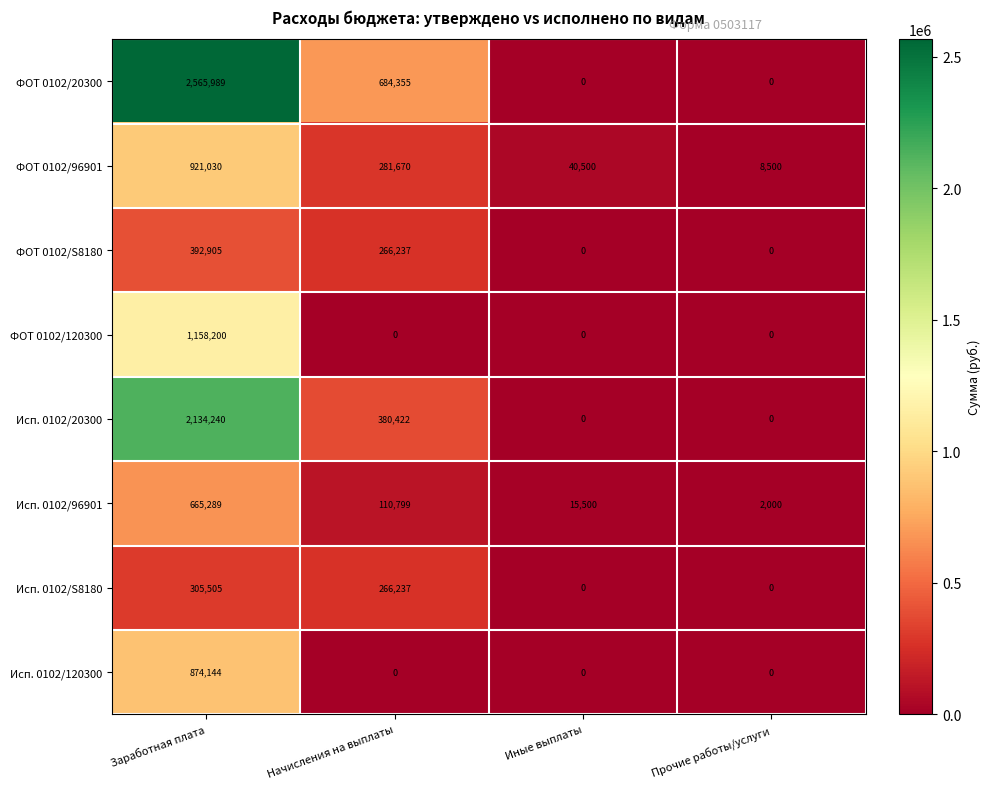

At which label does Исп. 0102/96901 first exceed 110799?

Заработная плата